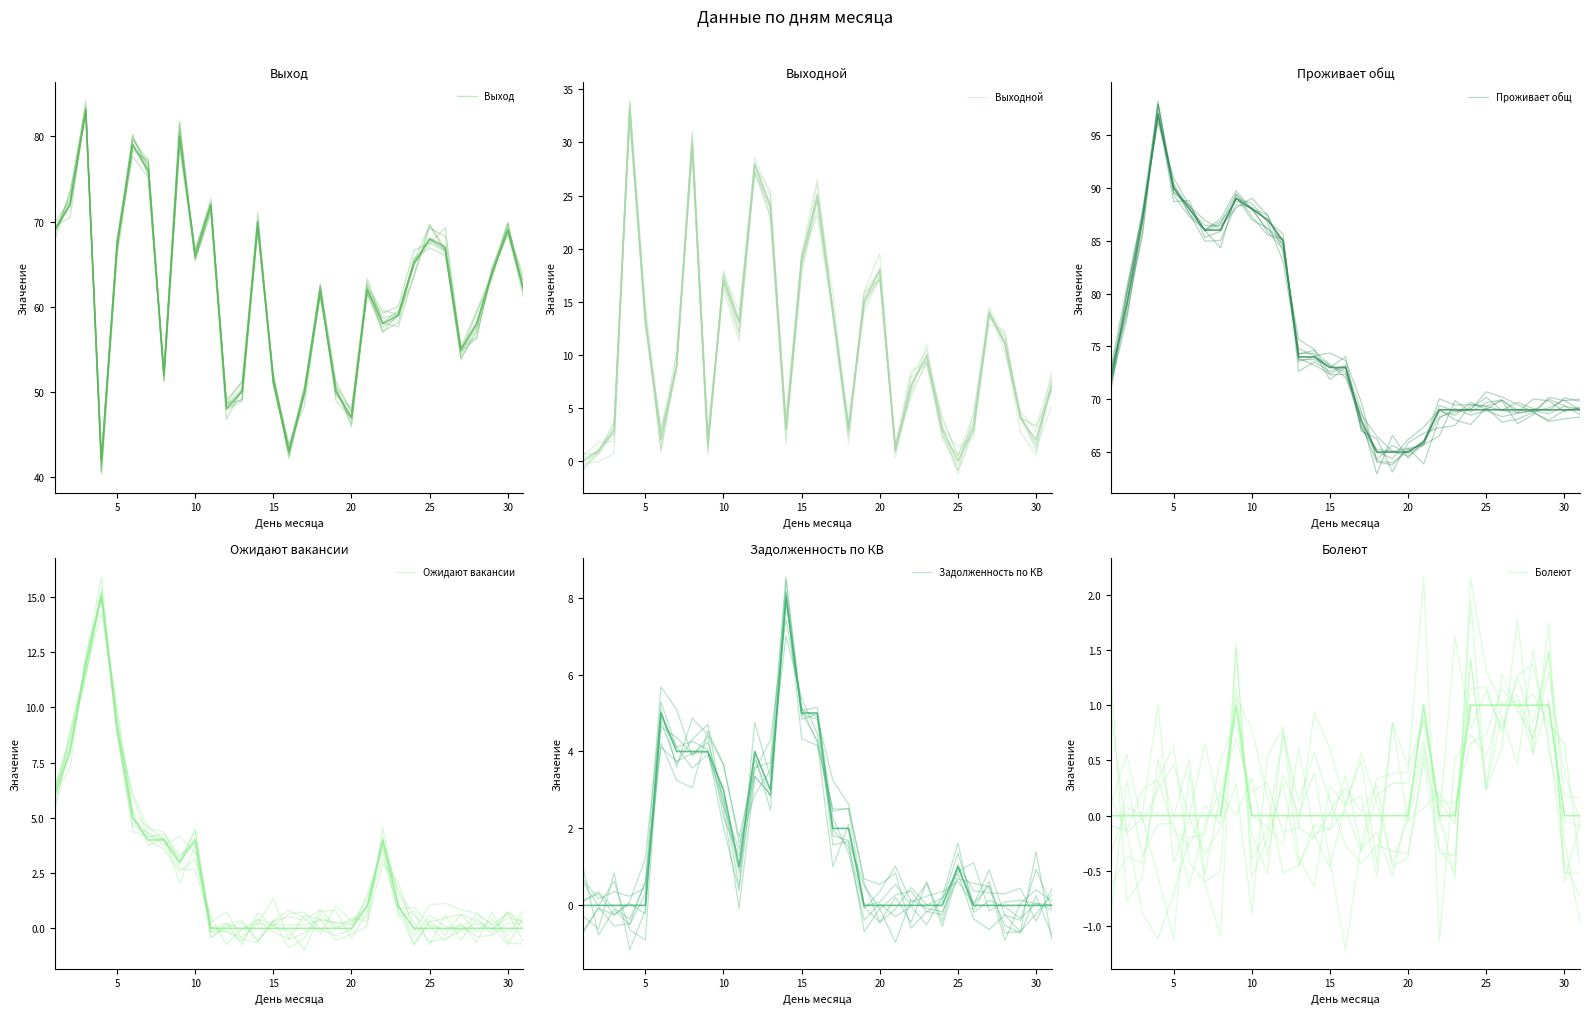

True or false: Выходной has more than 2 points higher than both neighbors.

True